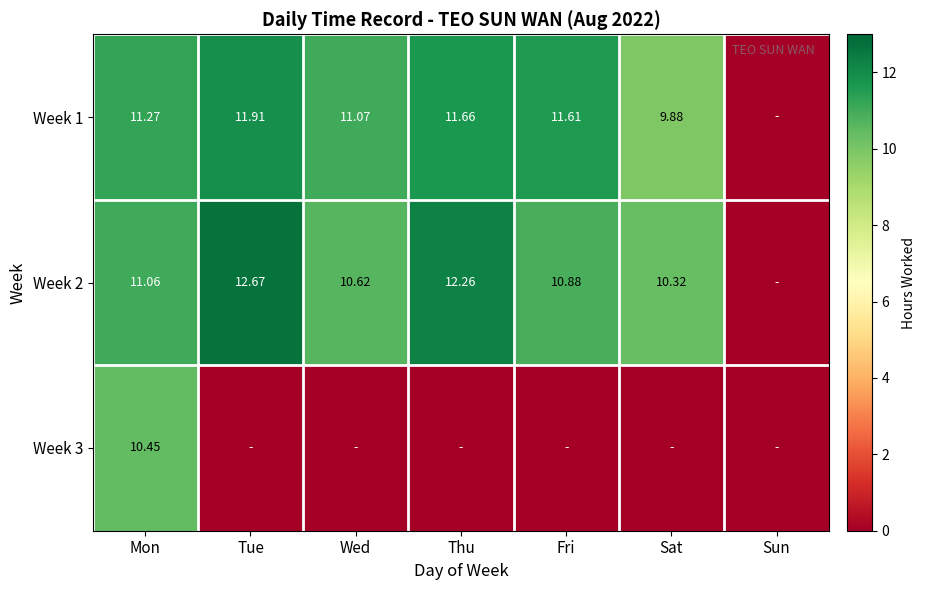

The value of Week 1 at Tue is 11.9. True or false?

True